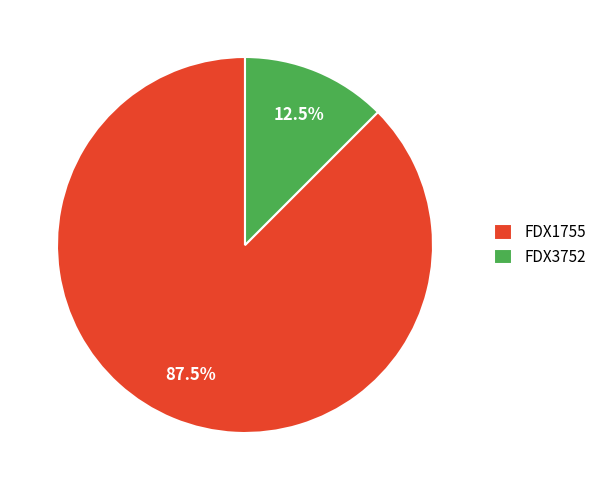

How much of the chart is everything except FDX1755?

12.5%